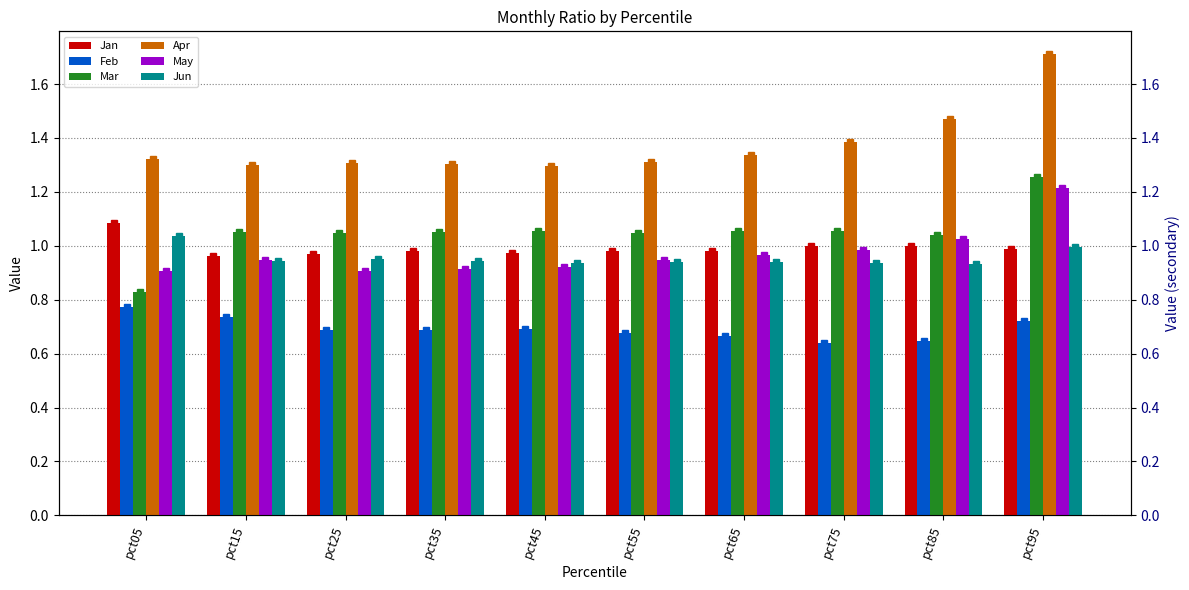

What is the total value across all series at pct05?

6.0